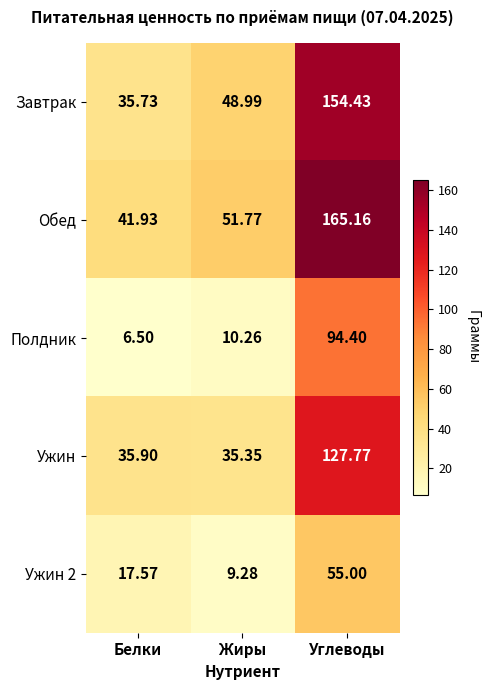

At which category is the sum across all series the highest?

Углеводы